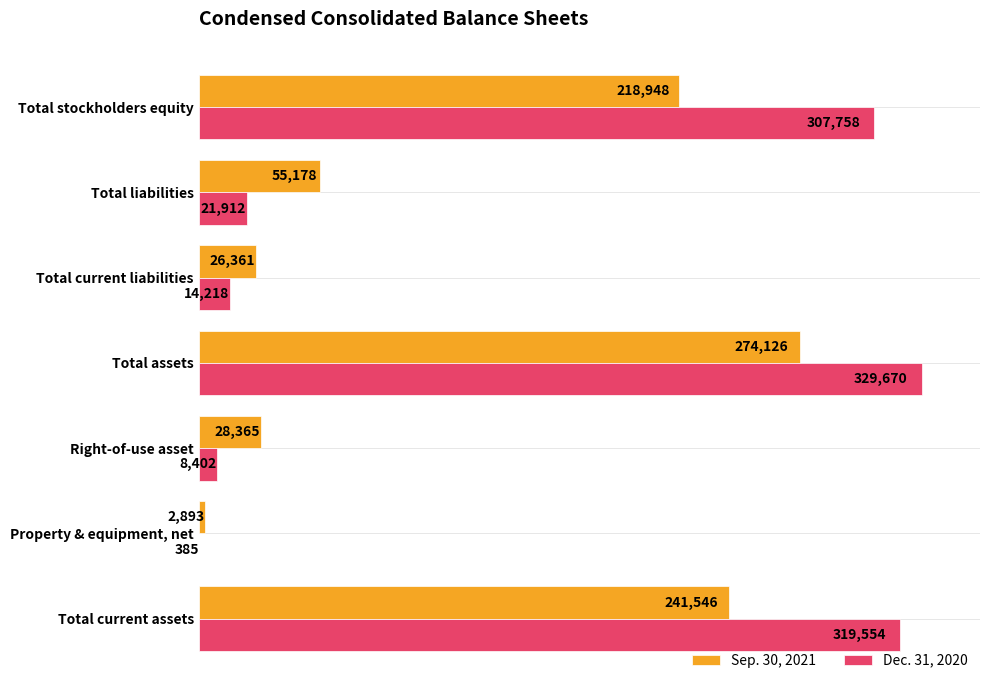

At which label does Sep. 30, 2021 reach its peak?

Total assets